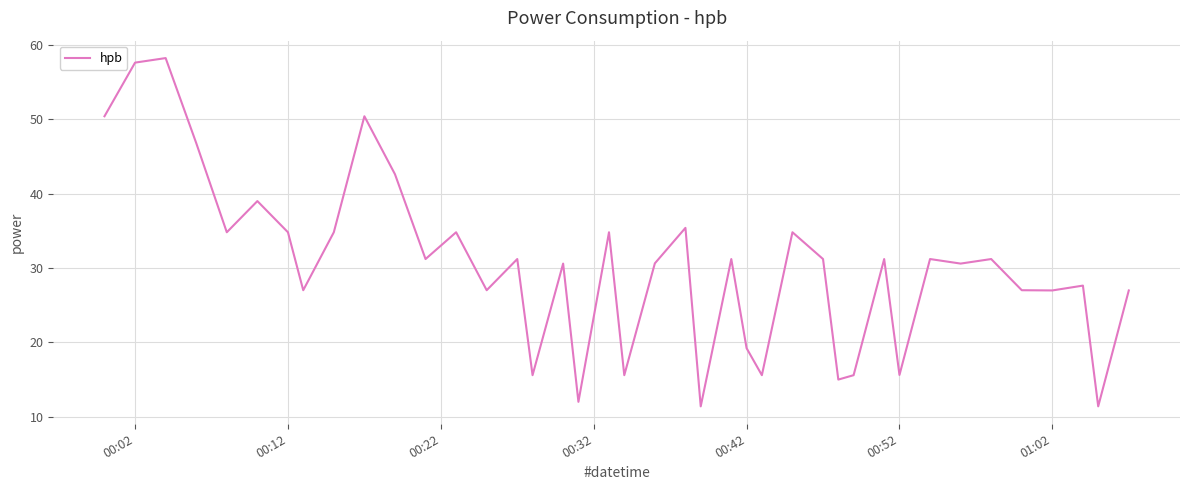

What is the difference between the maximum and minimum values?

46.8